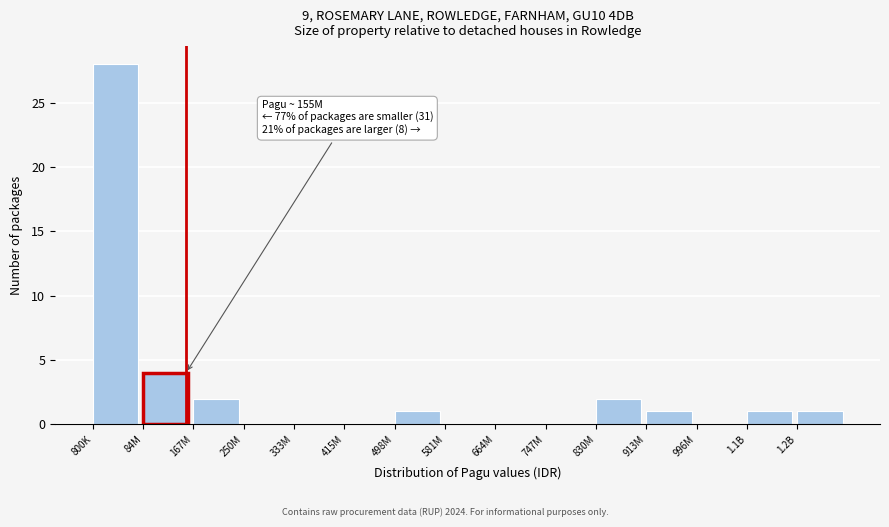

Reading left to right, list all the values displayed in this chart.

800K=28	84M=4	167M=2	250M=0	333M=0	415M=0	498M=1	581M=0	664M=0	747M=0	830M=2	913M=1	996M=0	1.1B=1	1.2B=1